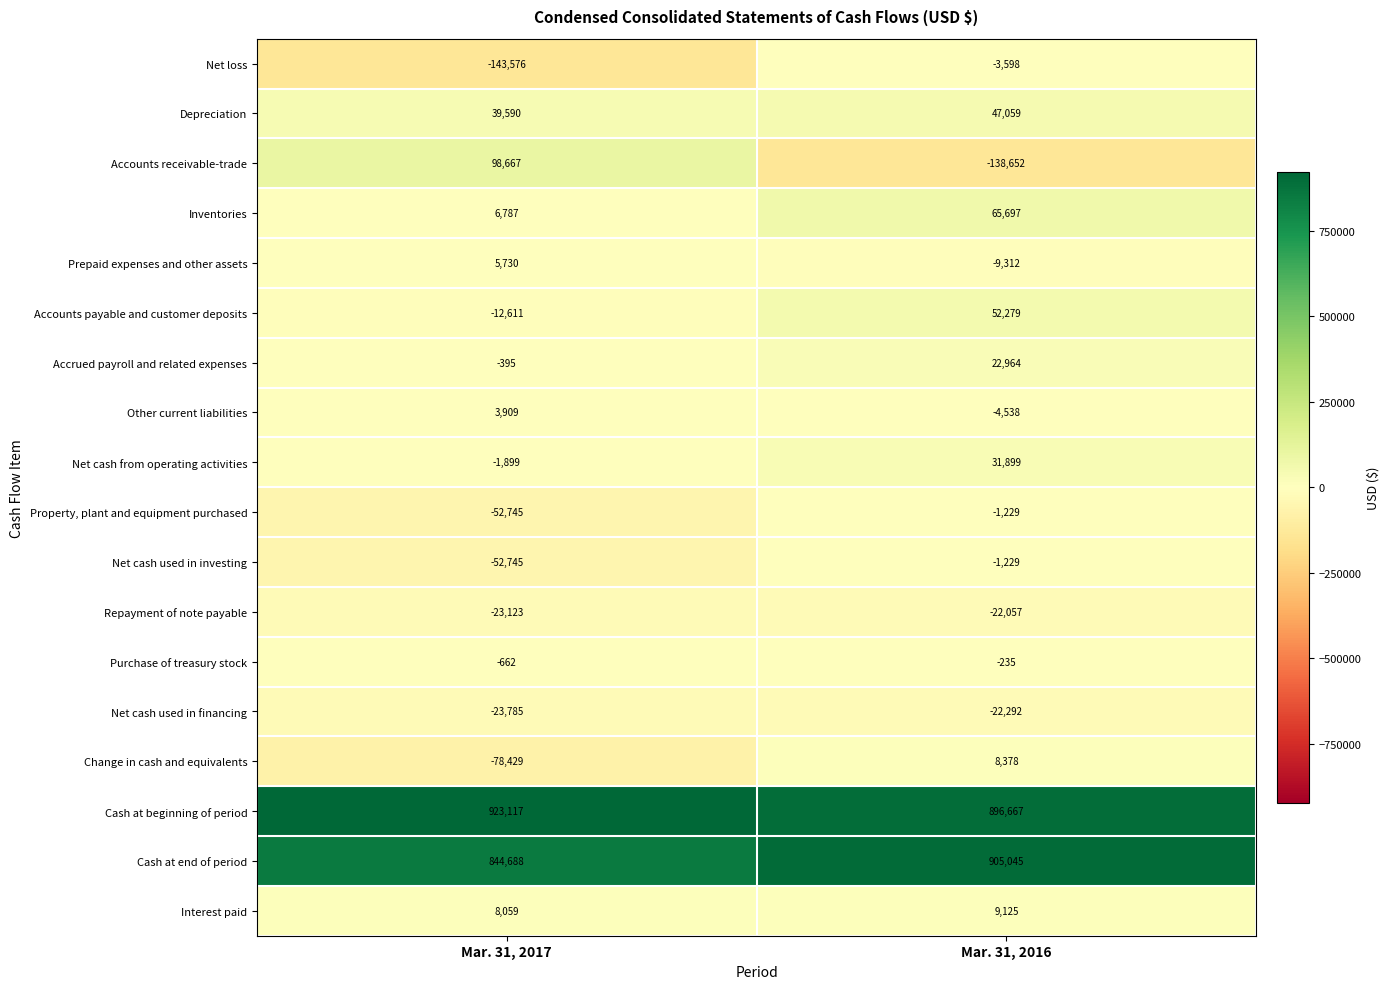

What is the difference between the maximum and minimum values in the Other current liabilities series?

8447